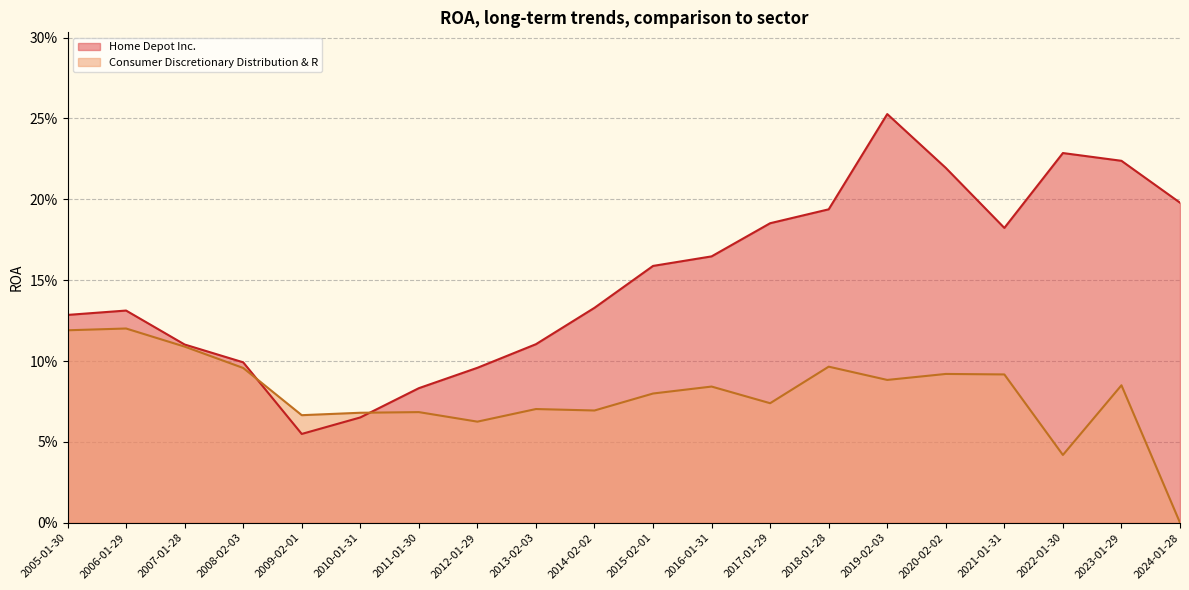

Rank the categories by Home Depot Inc. value from highest to lowest.

2019-02-03, 2022-01-30, 2023-01-29, 2020-02-02, 2024-01-28, 2018-01-28, 2017-01-29, 2021-01-31, 2016-01-31, 2015-02-01, 2014-02-02, 2006-01-29, 2005-01-30, 2013-02-03, 2007-01-28, 2008-02-03, 2012-01-29, 2011-01-30, 2010-01-31, 2009-02-01